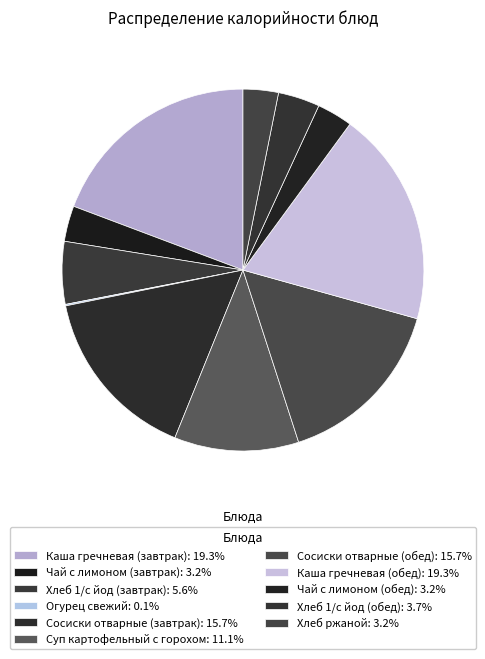

To the nearest percent, what is the difference between the largest and smallest slice percentages?

19%